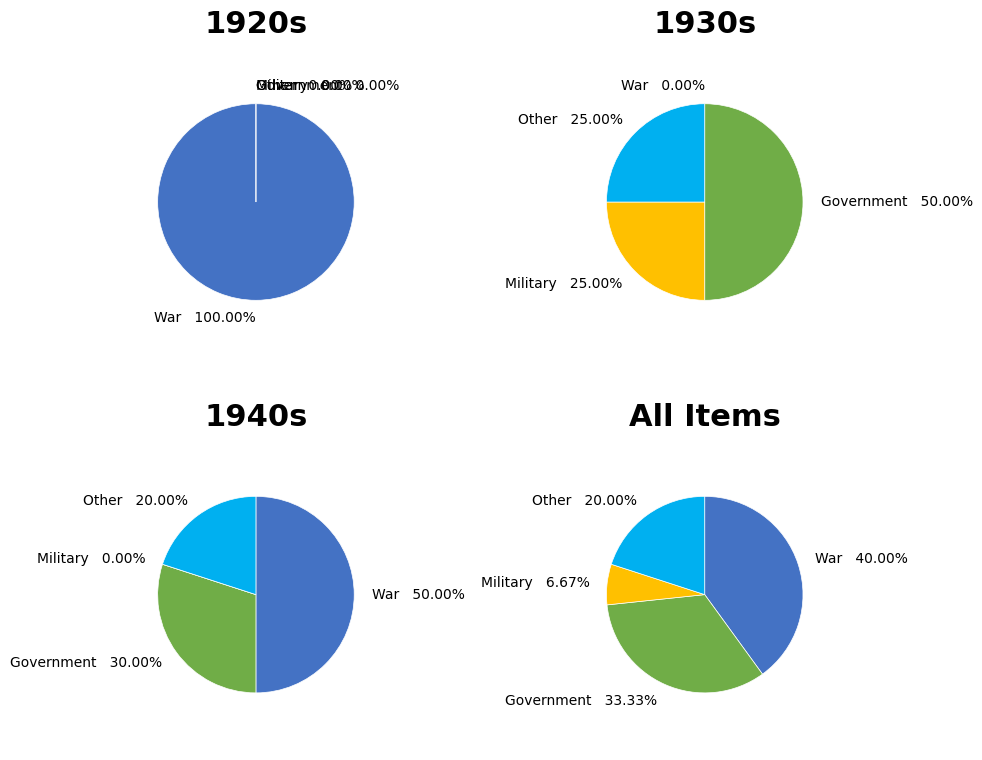

Which slice is the largest?

War